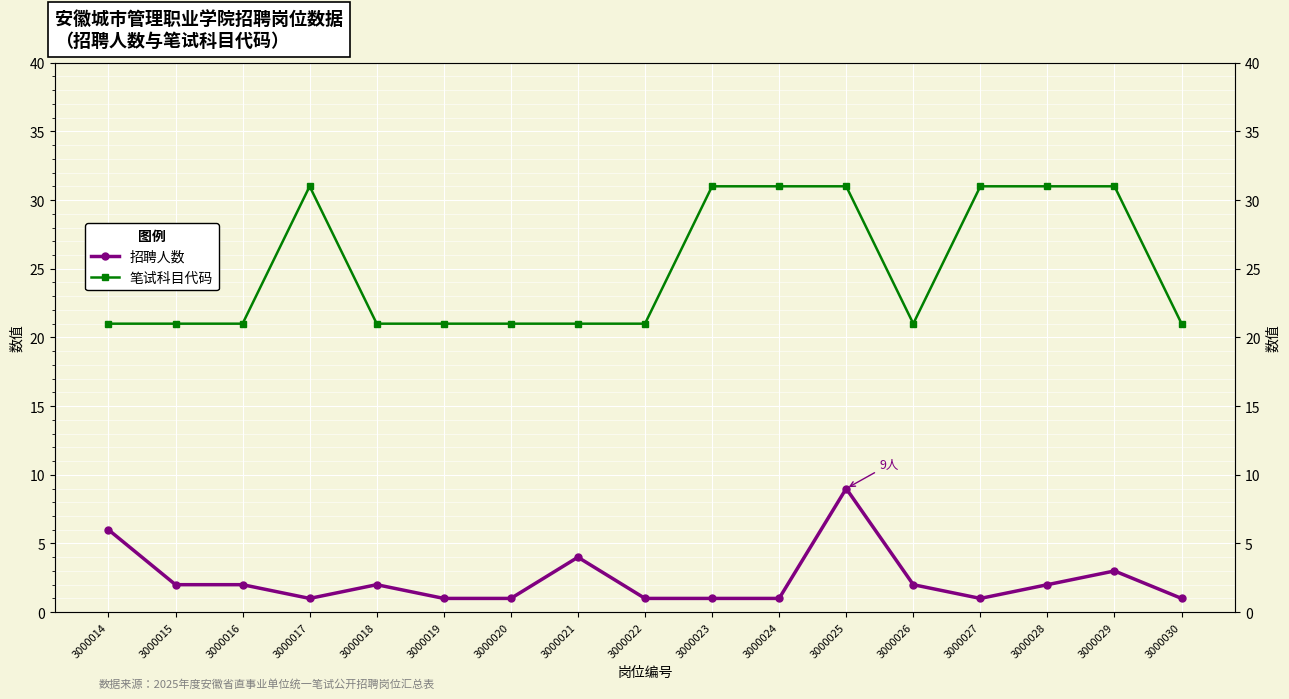

What is the value of the 笔试科目代码 point at the 1st from the left?

21